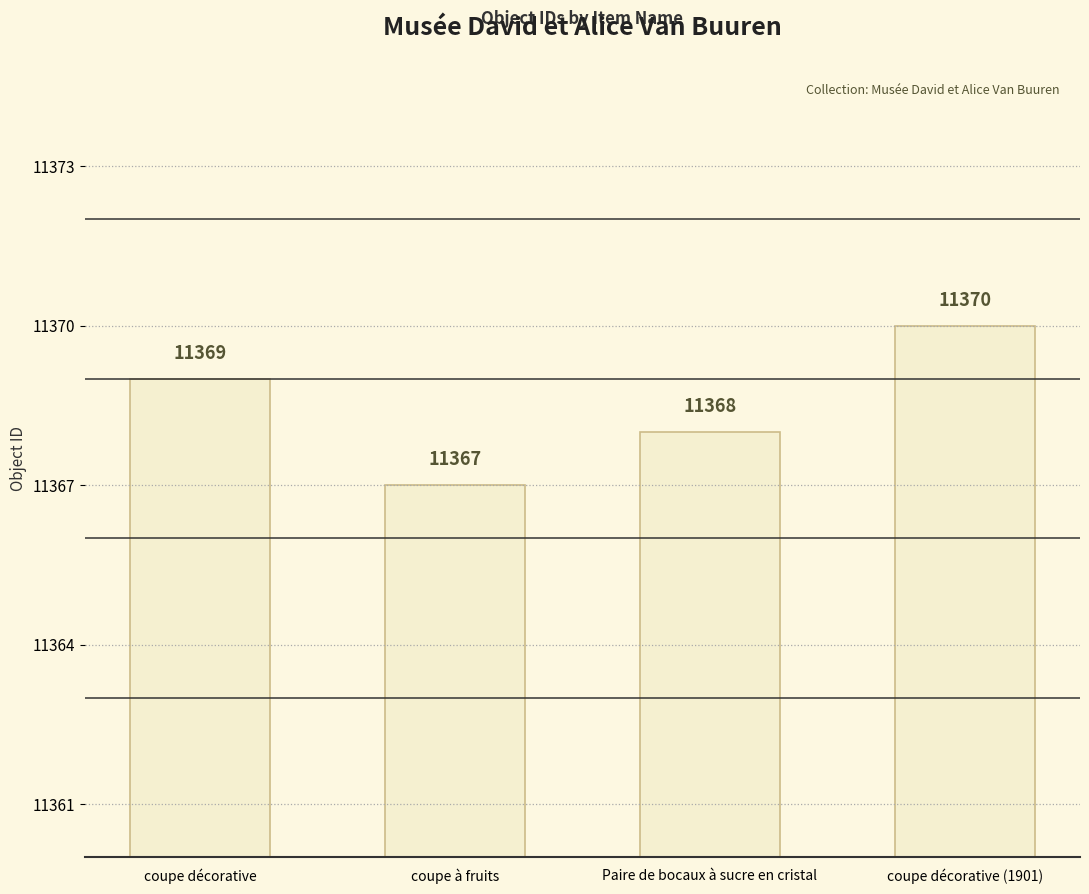

What is the value of the 2nd bar from the left?

11367